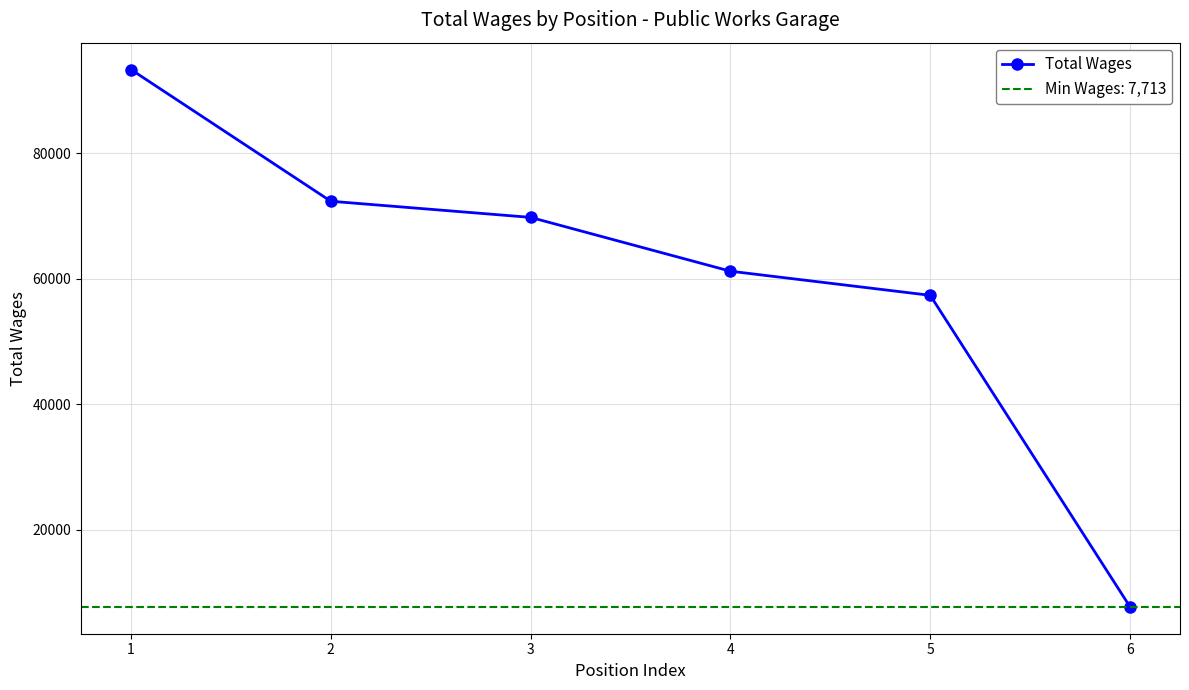

What is the smallest value displayed?

7713